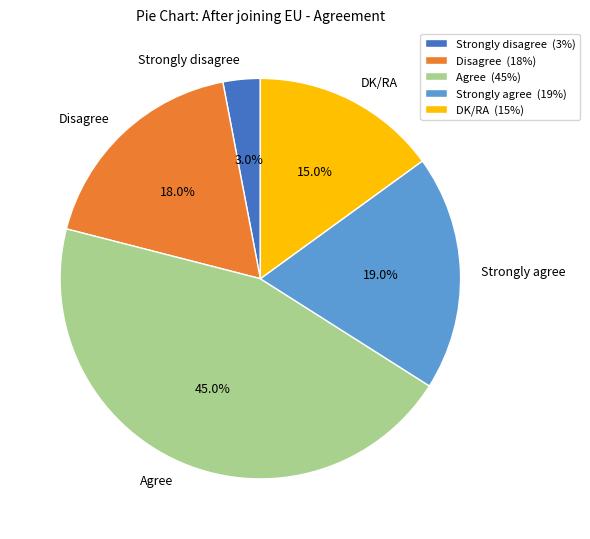

How many segments does this pie chart have?

5